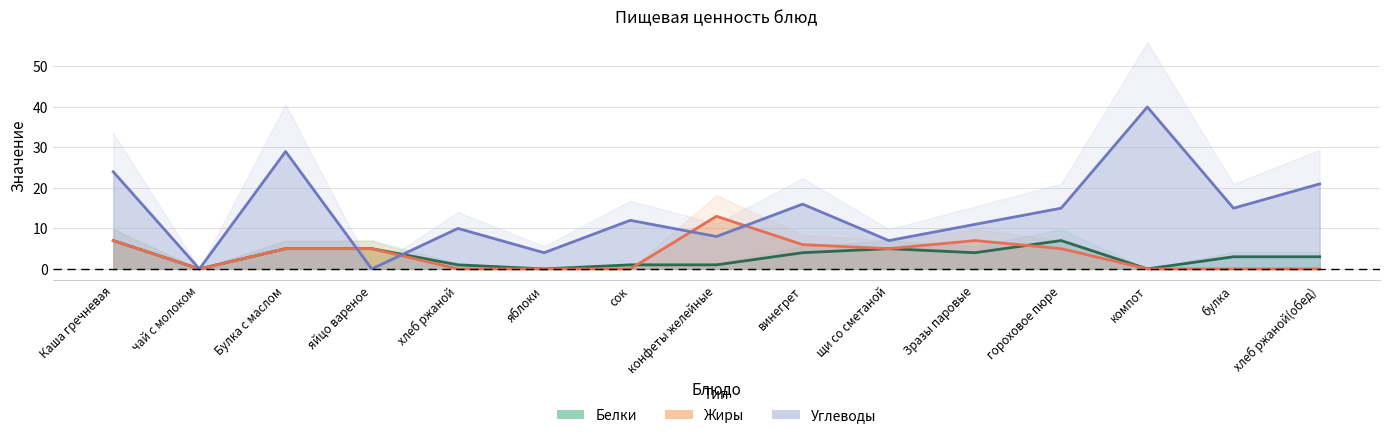

Which series has the widest spread of values?

Углеводы